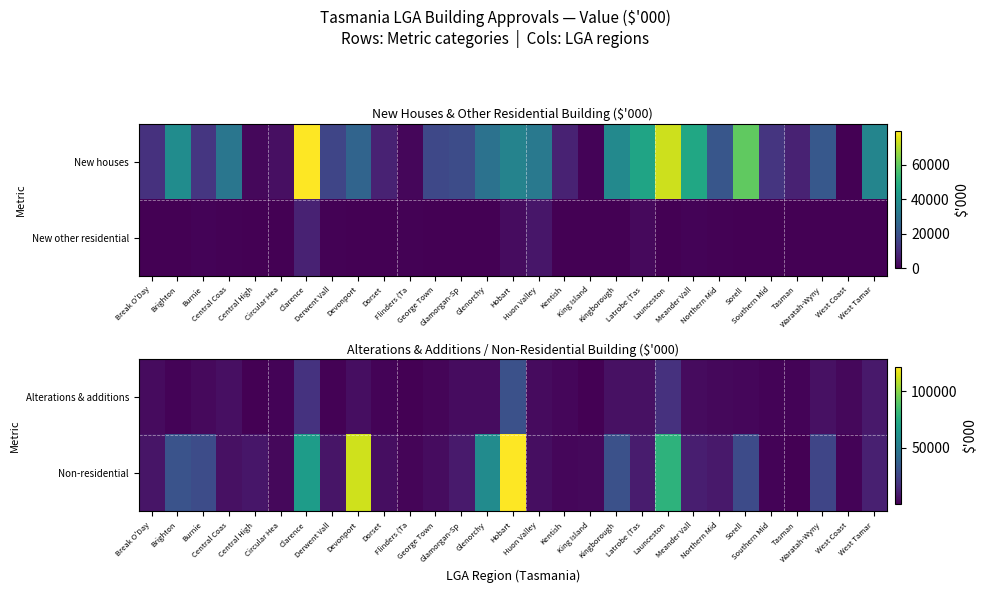

What is the maximum value shown in the chart?

121527